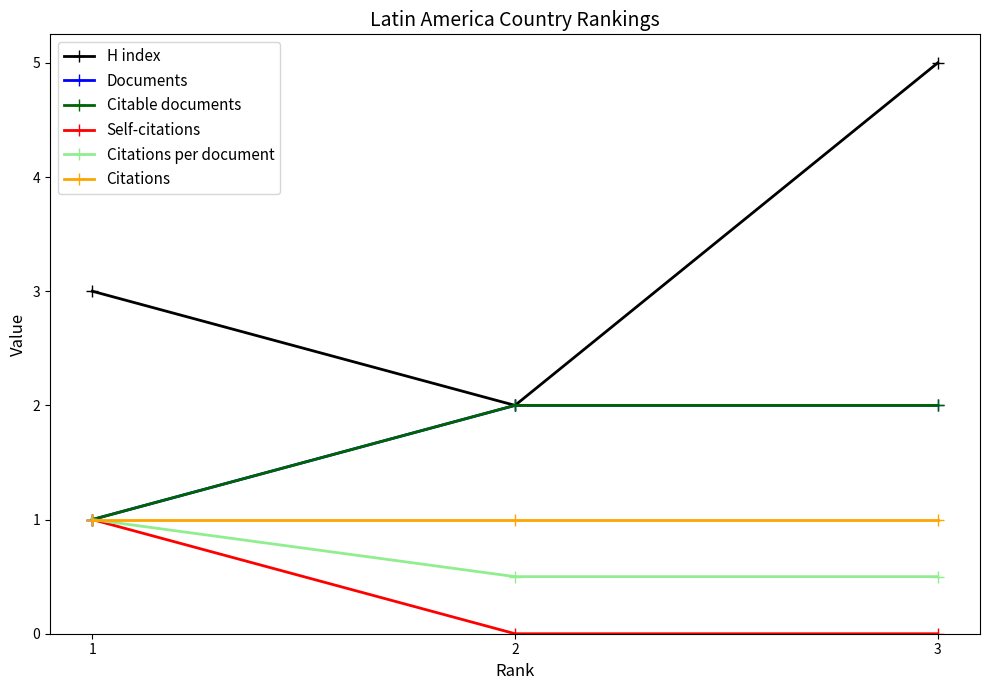

True or false: Citable documents has a value of 1.0 at 1.

True